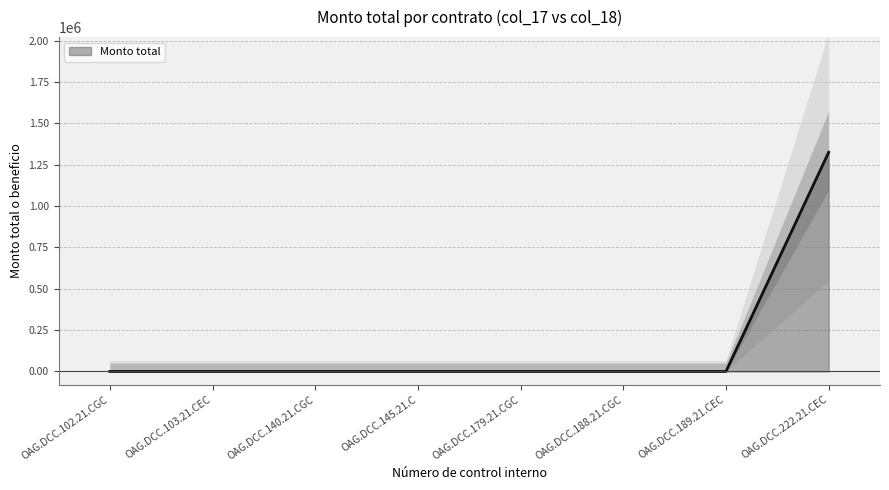

At which category does the chart reach its minimum across all series?

OAG.DCC.102.21.CGC